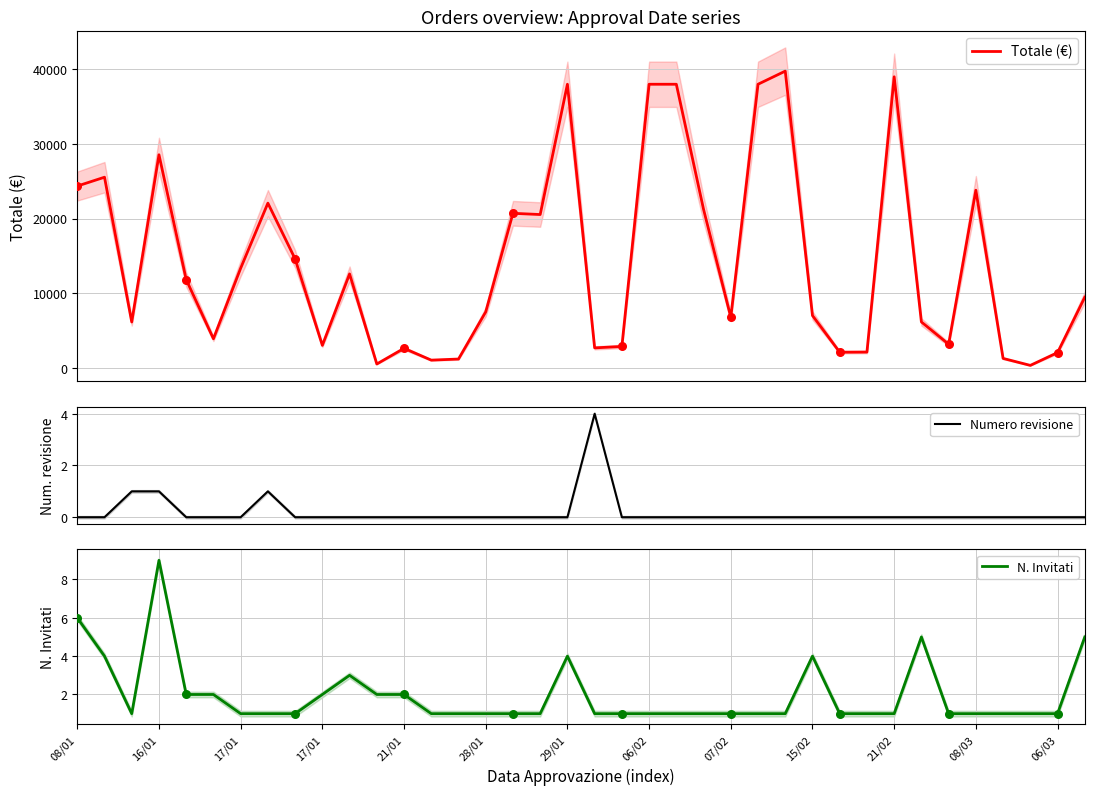

Is the value of Totale (€) at 13 greater than the value of N. Invitati at 35?

Yes